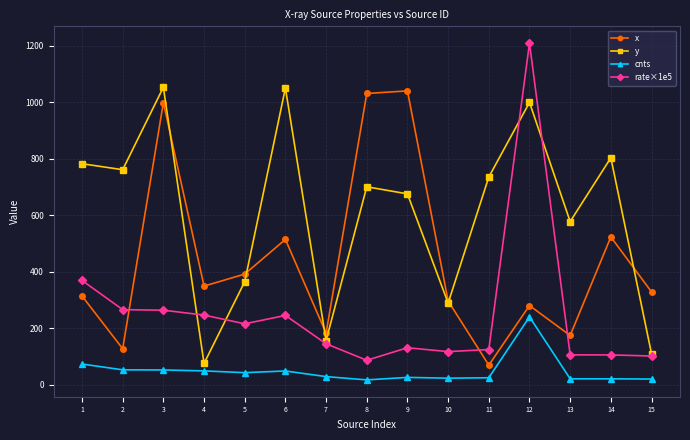

The value of x at 3 is 1791.8. True or false?

False